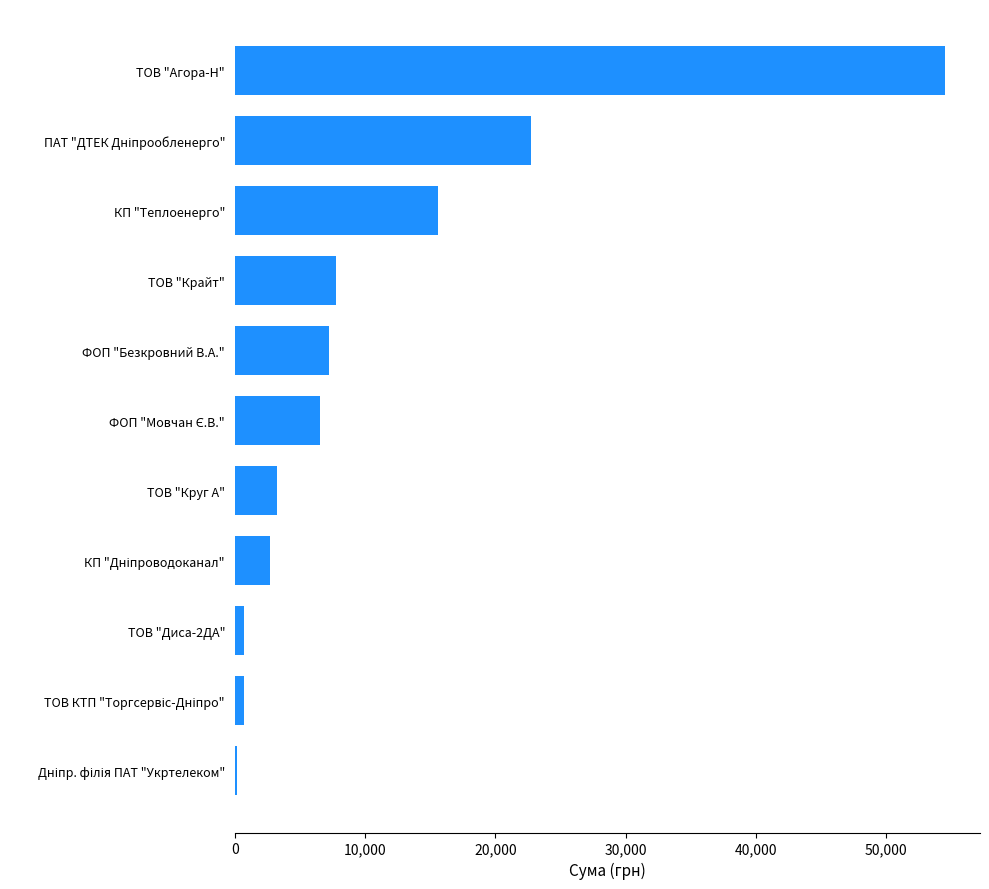

Count the number of values greater than 6510.

6